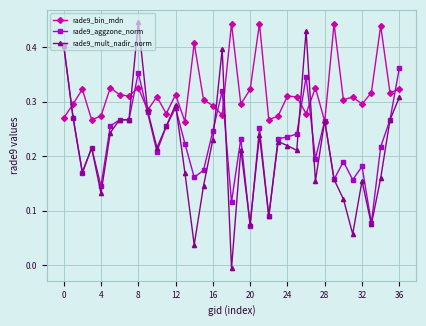

Which series has the largest total across all categories?

rade9_bin_mdn